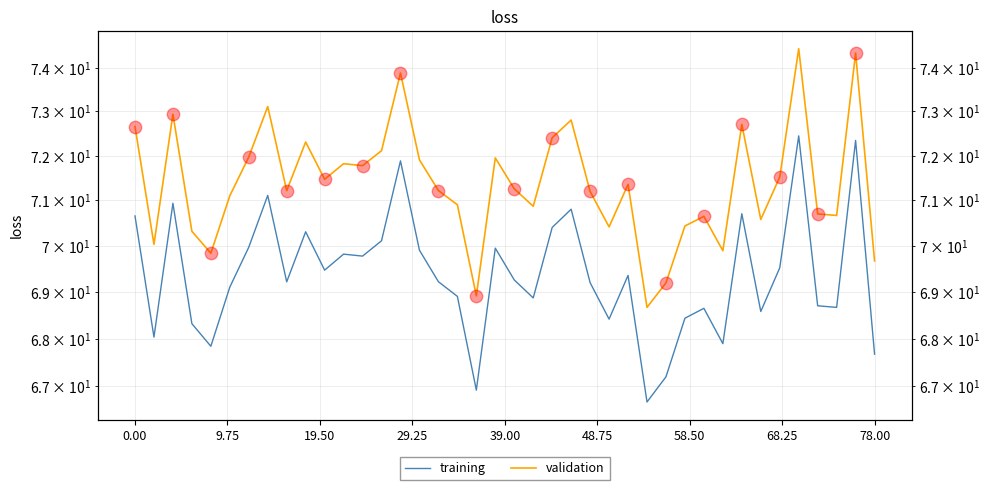

Which series has the largest Y range (max minus min)?

training